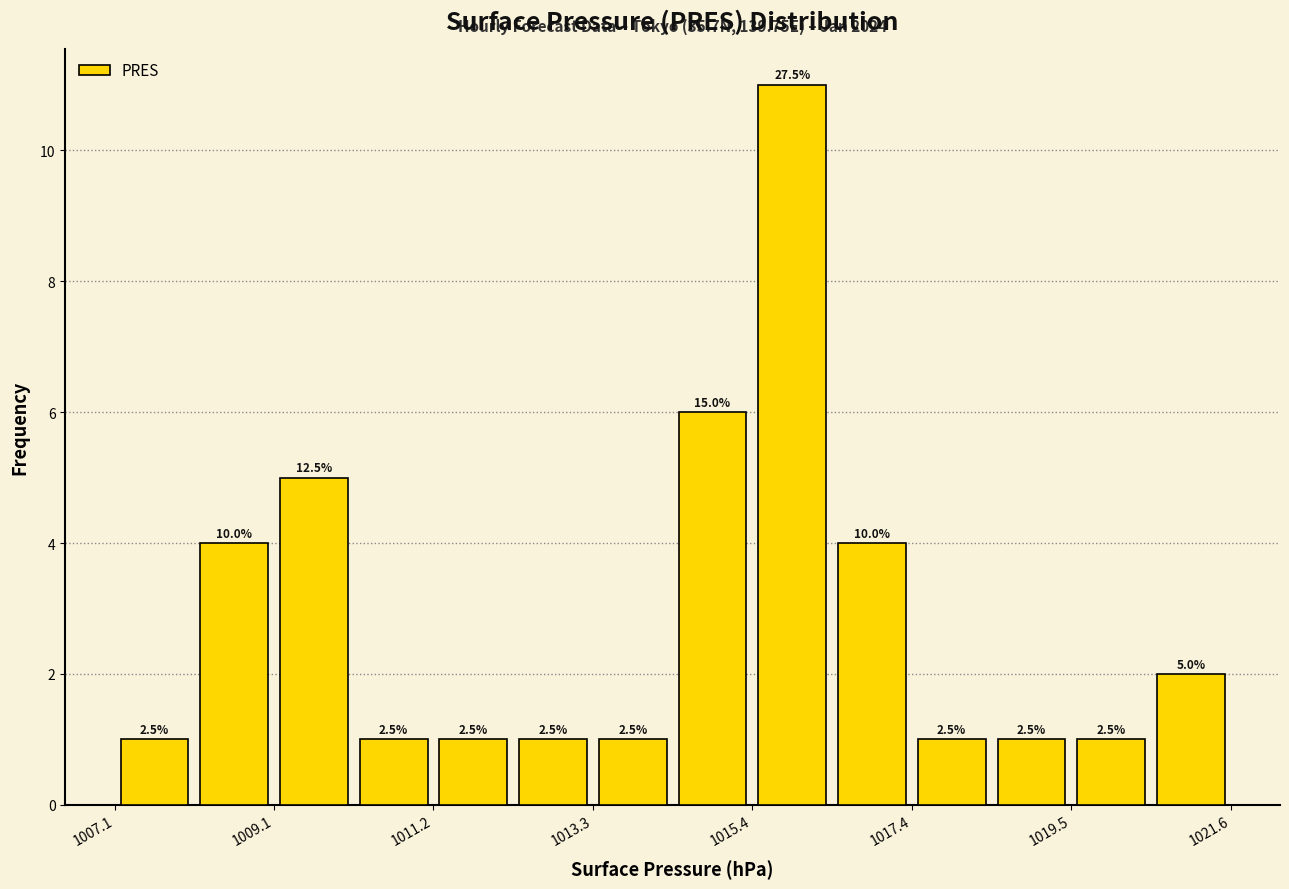

Read against the x-axis, roughly where is the centre of the tallest bar?

1016.0